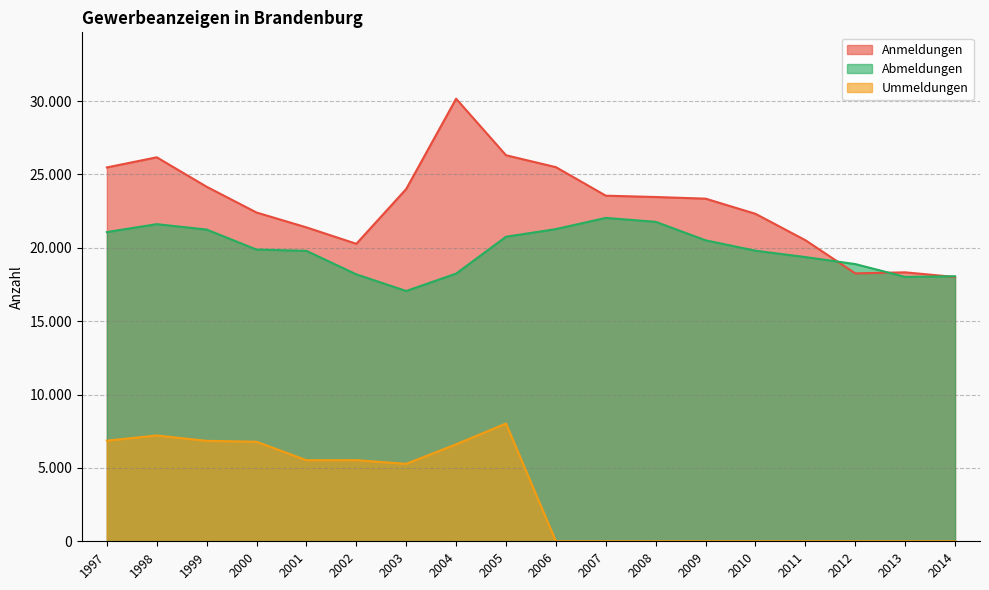

Does the chart display data point markers on the line(s)?

No